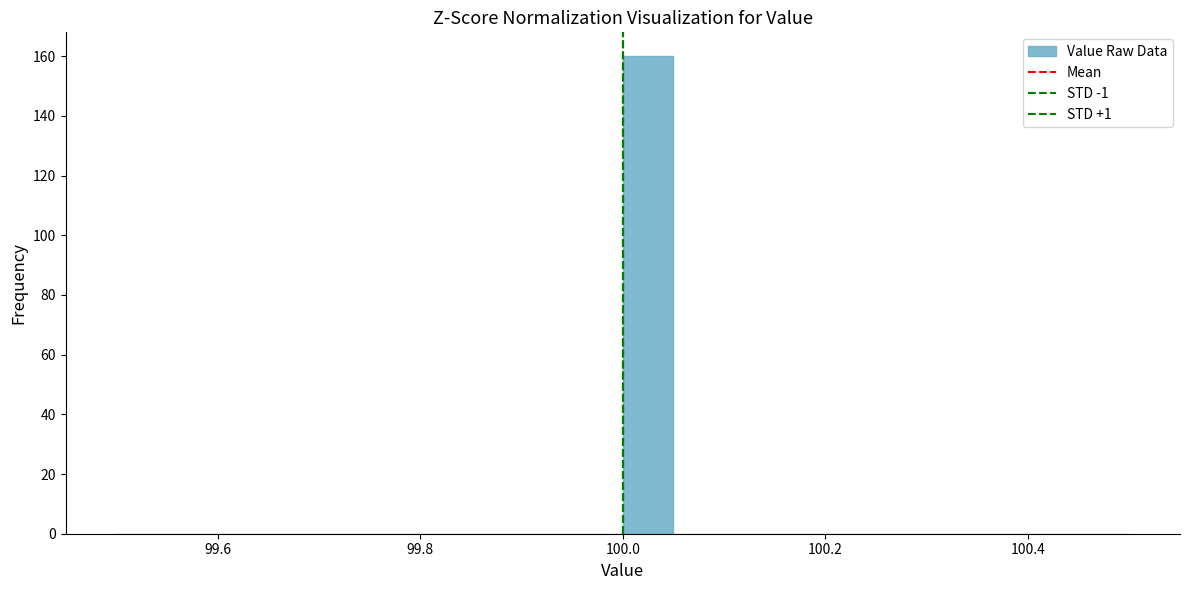

Around what value on the x-axis is the tallest bar? Give the approximate position of its centre, as read against the axis.

100.02